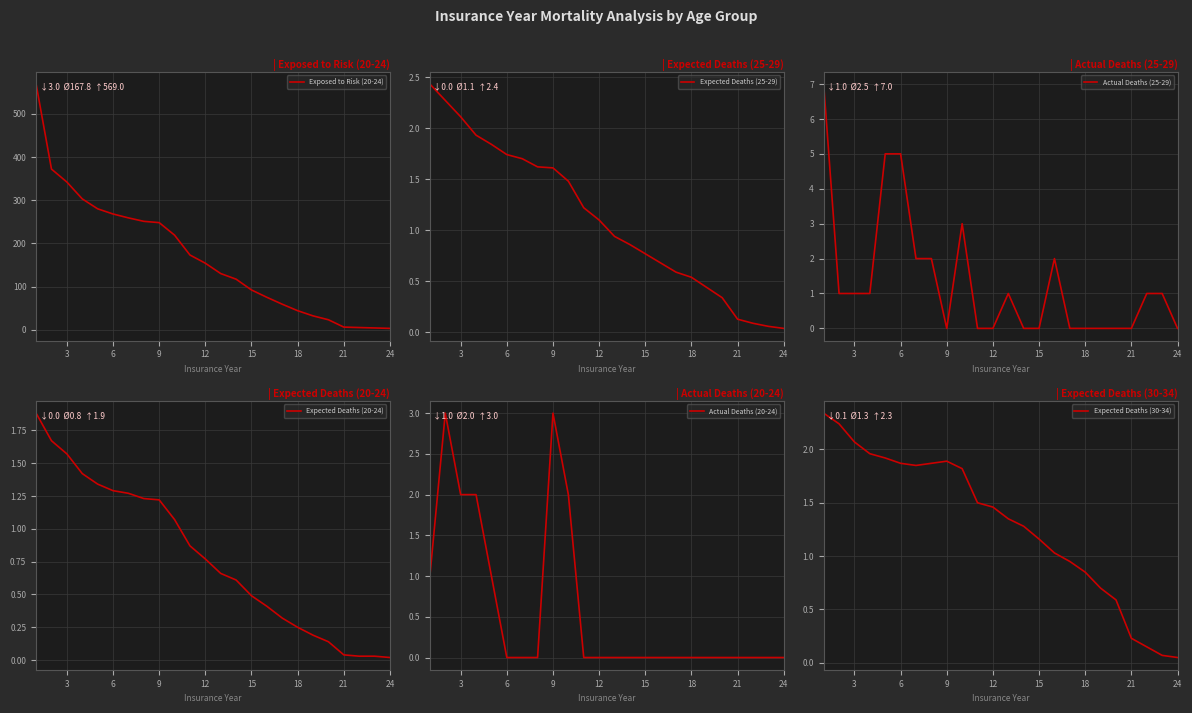

Is it true that Expected Deaths (25-29) equals 2.6 at 9?

False